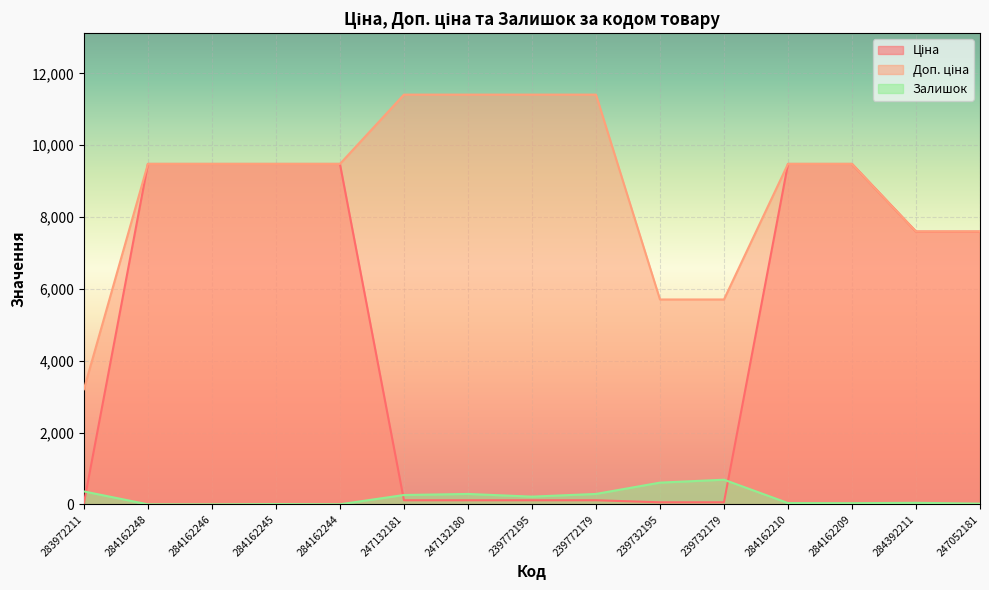

Reading right to left, list all the values displayed in this chart.

Ціна: 7596.5	7596.5	9480.1	9480.1	57.0	57.0	114.1	114.1	114.1	114.1	9480.1	9480.1	9480.1	9480.1	32.0
Доп. ціна: 7596.5	7596.5	9480.1	9480.1	5705.0	5705.0	11410.0	11410.0	11410.0	11410.0	9480.1	9480.1	9480.1	9480.1	3205.0
Залишок: 20.0	43.0	33.0	36.0	686.0	605.0	290.0	215.0	290.0	260.0	2.0	8.0	0.0	0.0	360.0